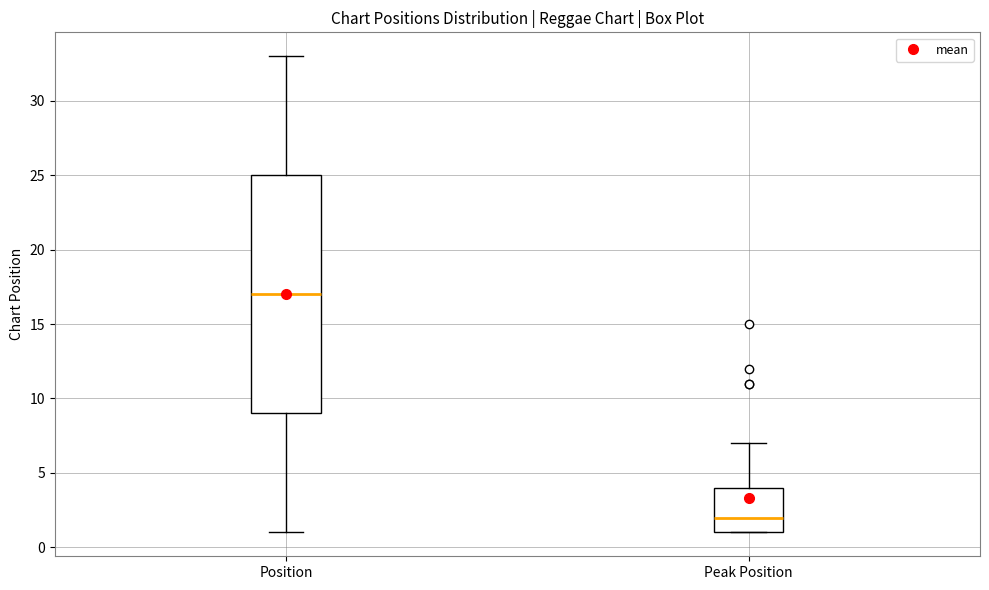

Where does the median line of the box for Position sit on the y-axis? The values are not printed on the chart, so give them approximately, as read against the axis.

17